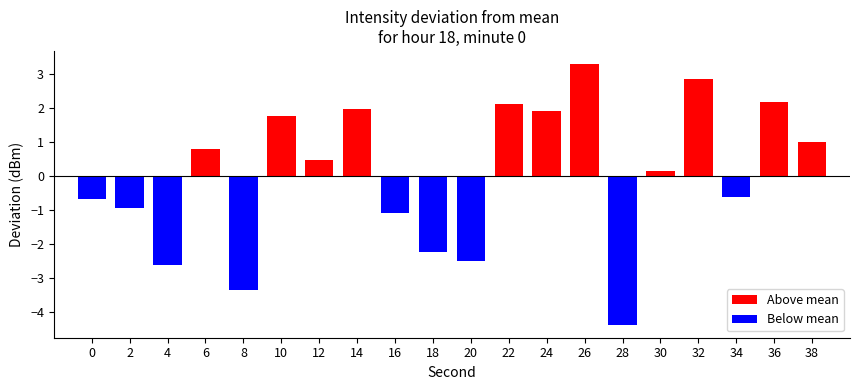

Count the number of data series in this chart.

1